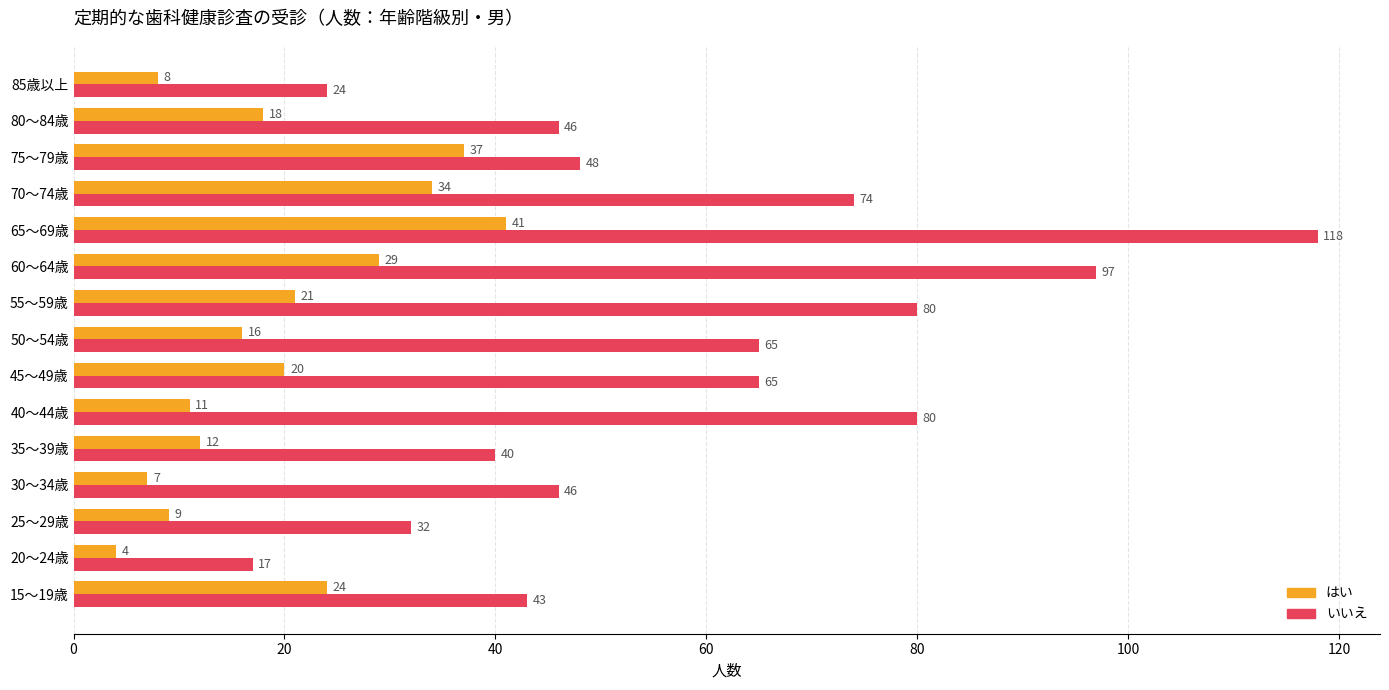

Where is はい nearest to the value 22?

55～59歳